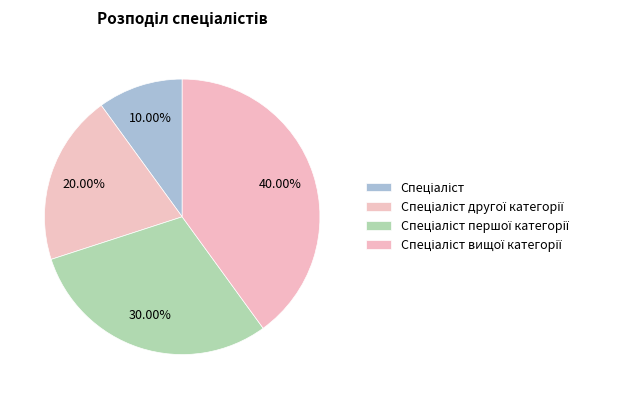

How many slices are in this pie chart?

4